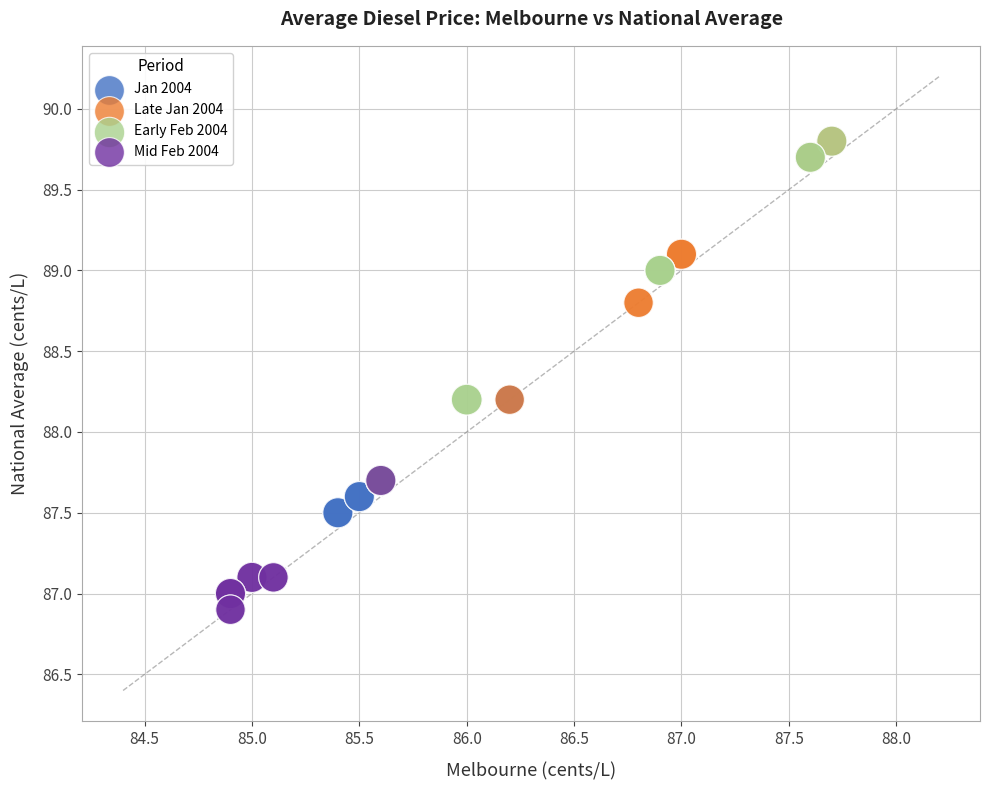

Which series contains the lowest Y value?

Mid Feb 2004